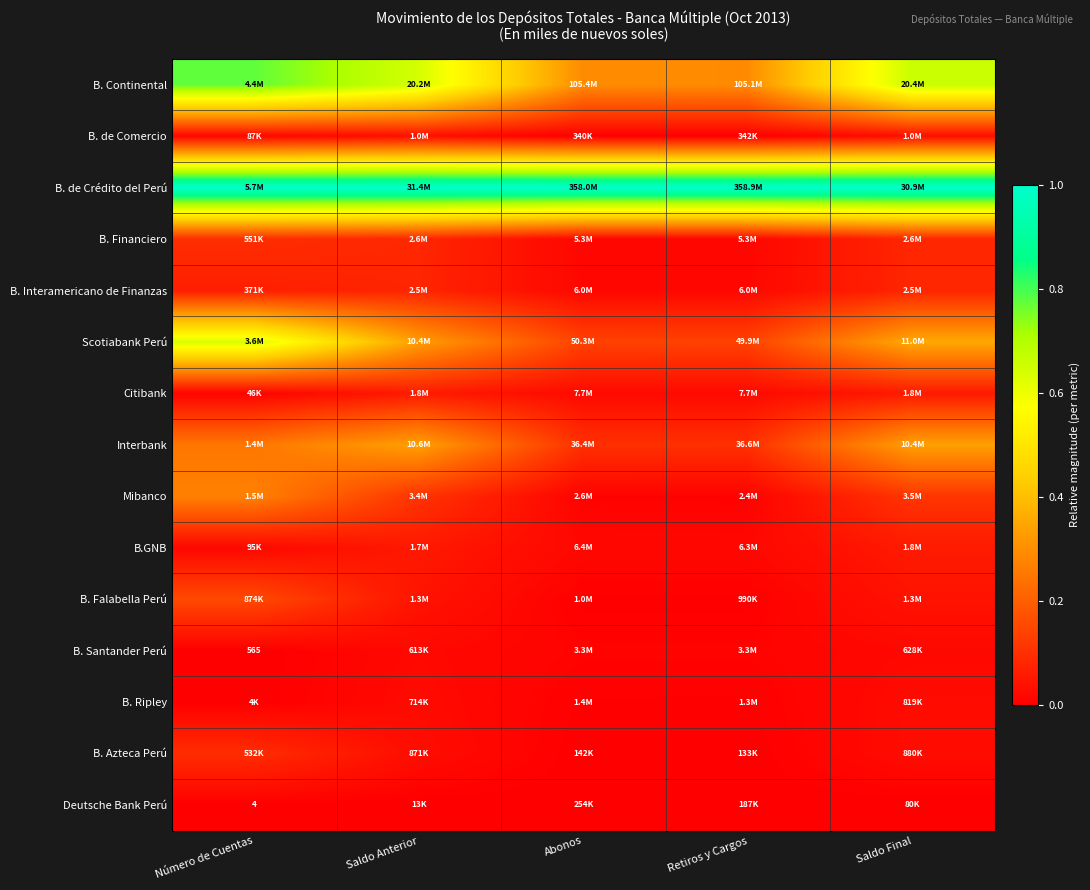

Rank the series at Saldo Final from lowest to highest value.

Deutsche Bank Perú, B. Santander Perú, B. Ripley, B. Azteca Perú, B. de Comercio, B. Falabella Perú, Citibank, B.GNB, B. Interamericano de Finanzas, B. Financiero, Mibanco, Interbank, Scotiabank Perú, B. Continental, B. de Crédito del Perú